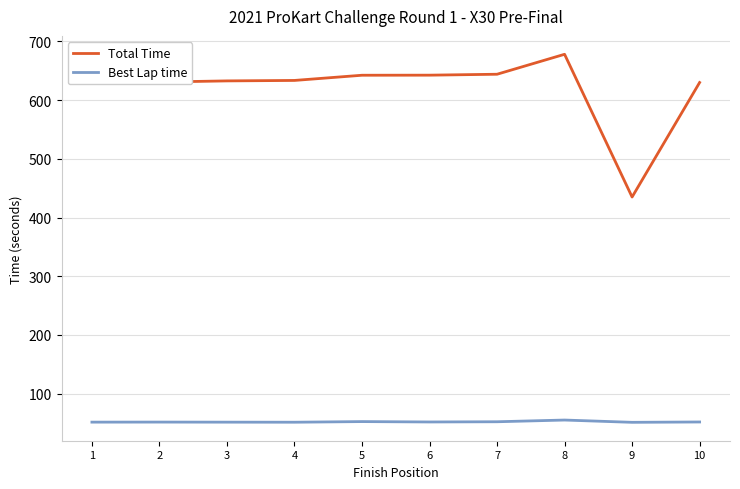

True or false: Total Time and Best Lap time intersect in this chart.

False